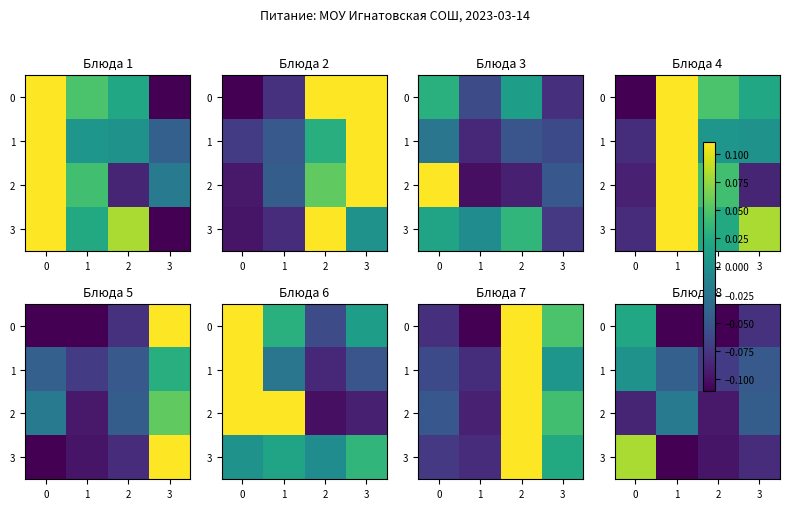

What is the sum of all 3 values?

-0.3